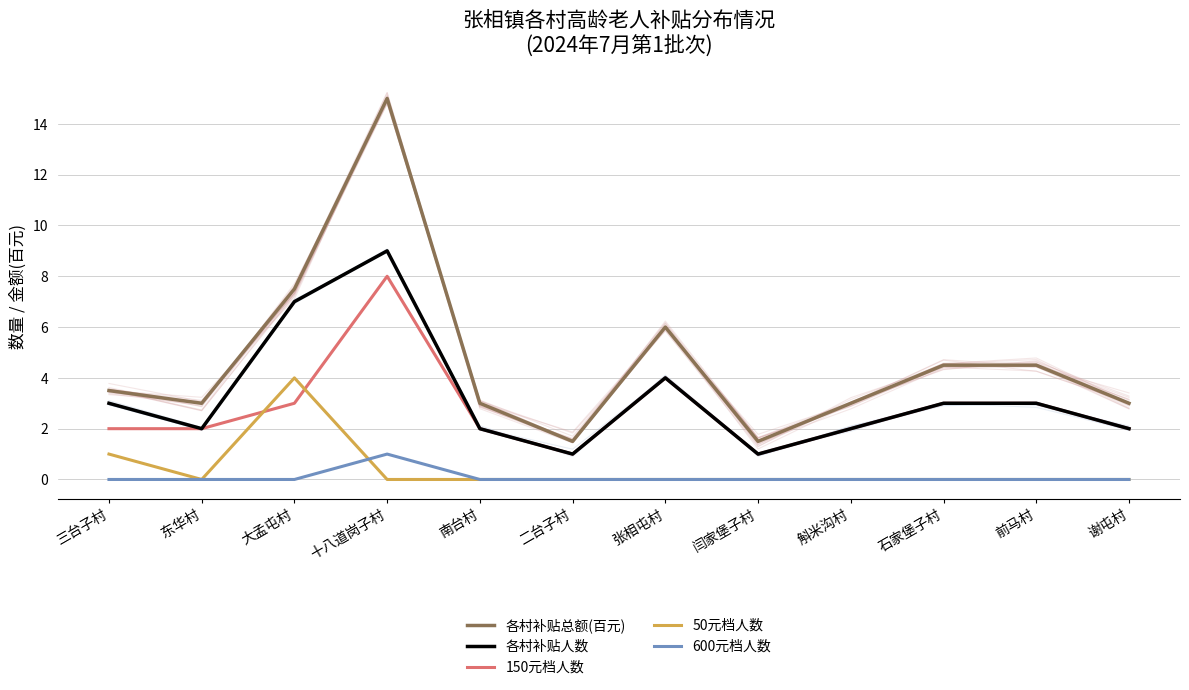

How many data points in 各村补贴总额(百元) are above 3?

6